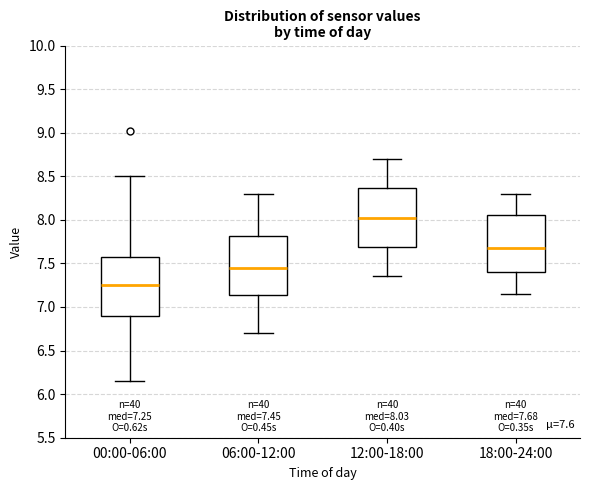

Which box's median line is the lowest?

00:00-06:00